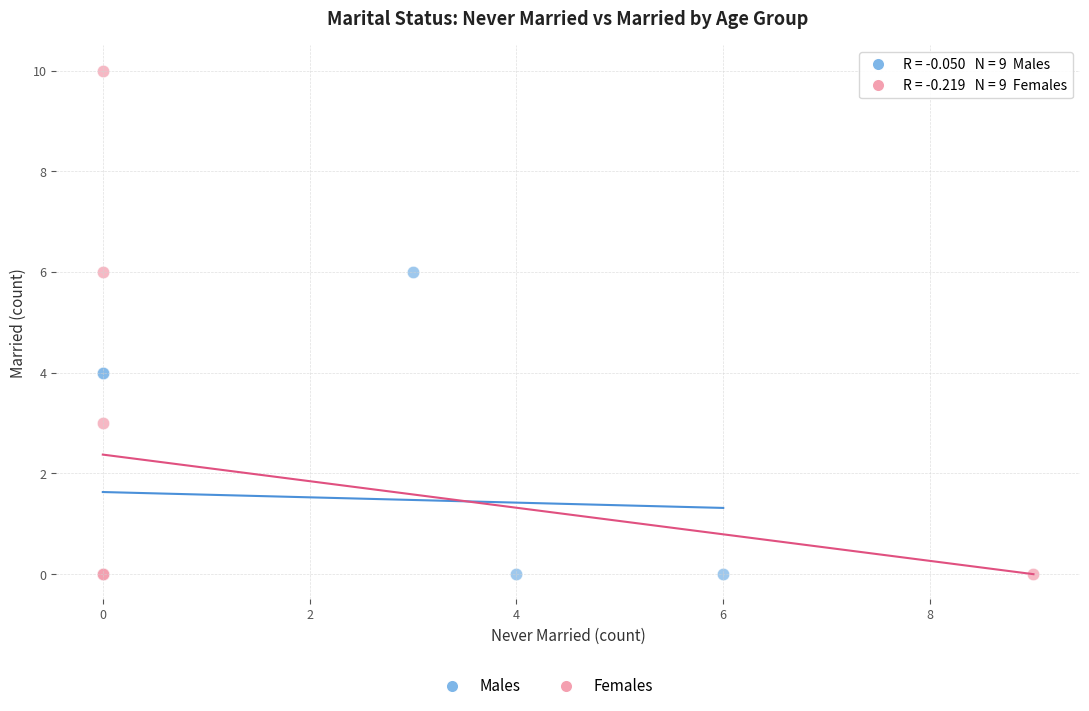

Which series has the largest Y range (max minus min)?

Females